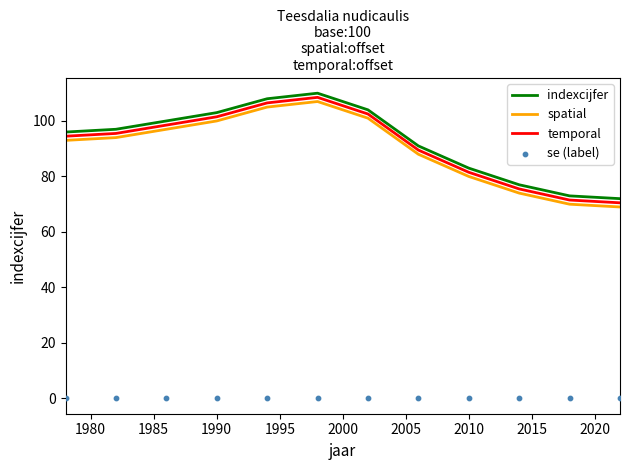

True or false: indexcijfer and spatial intersect in this chart.

False